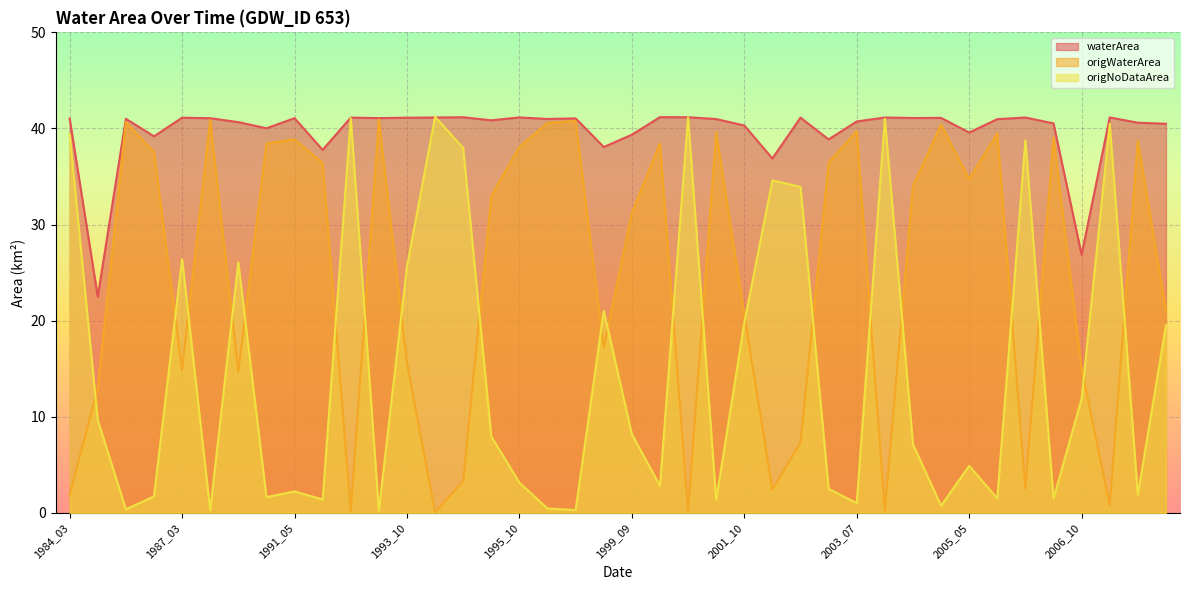

At which label does waterArea first exceed 41?

1984_03